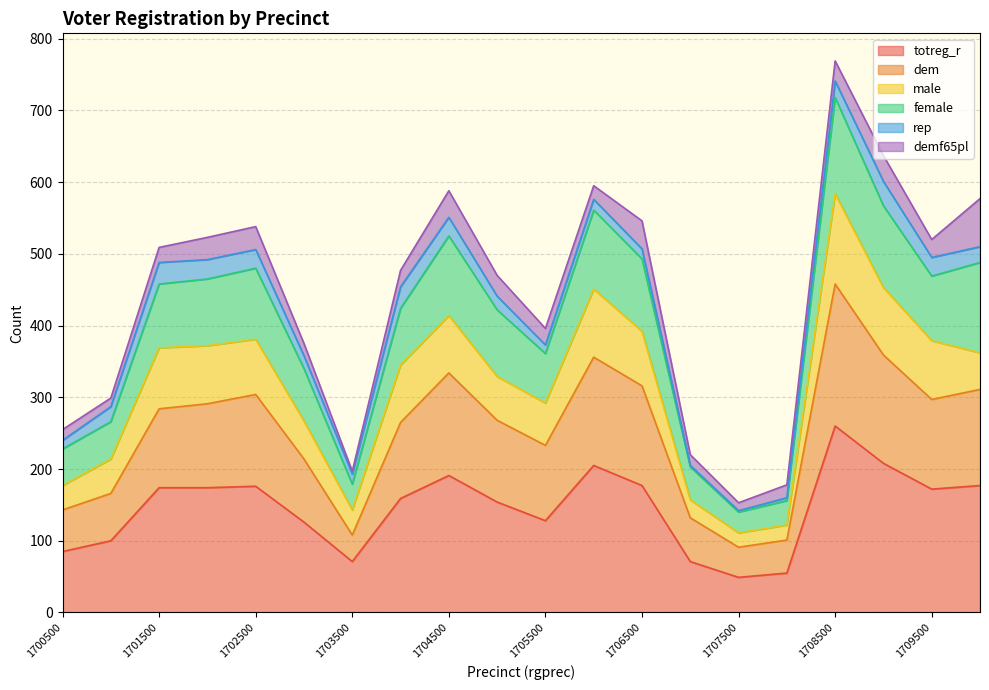

True or false: dem and totreg_r cross at least once.

False